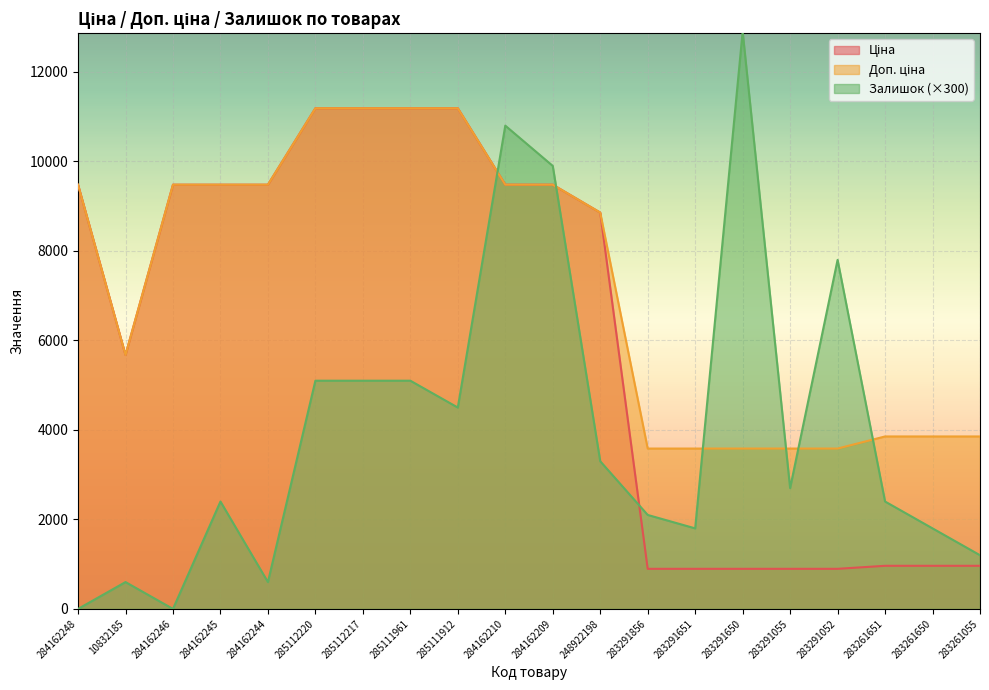

Between which two adjacent categories do Доп. ціна and Залишок first intersect?

285111912 and 284162210